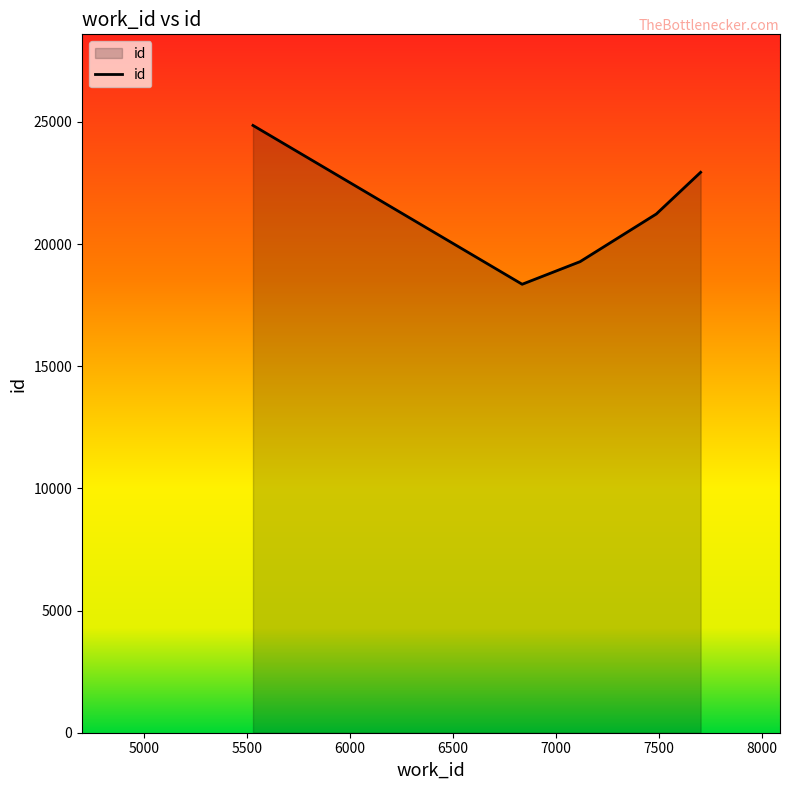

What is the sum of all values?

106648